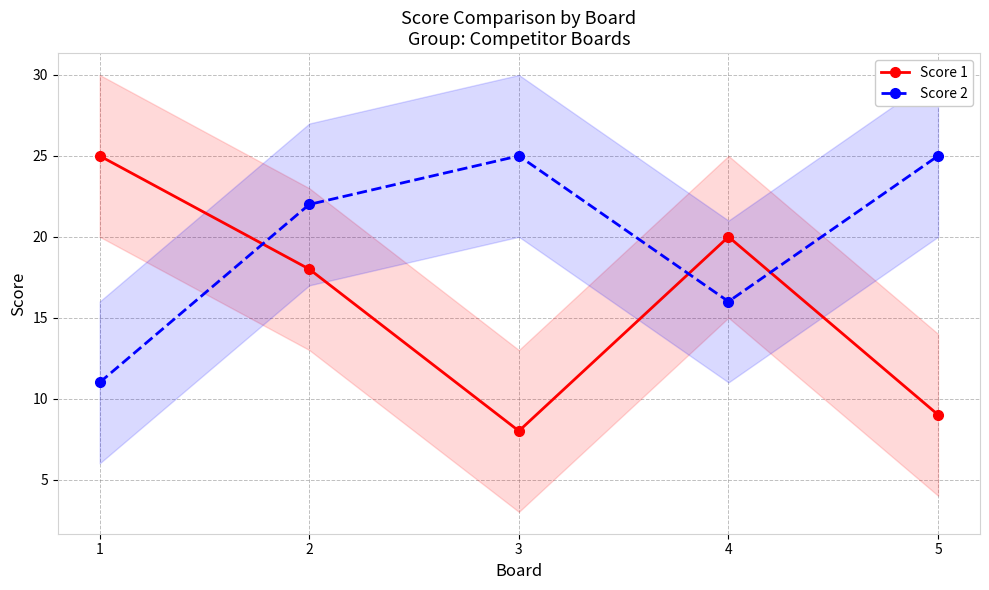

How many interior local peaks does the Score 2 series have?

1